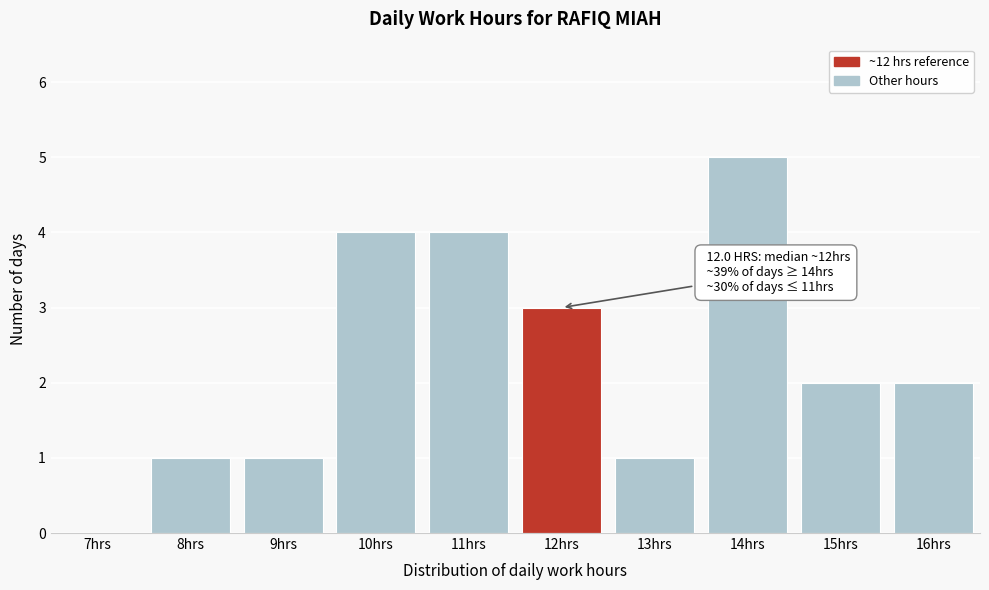

Reading left to right, list all the values displayed in this chart.

7hrs=0	8hrs=1	9hrs=1	10hrs=4	11hrs=4	12hrs=3	13hrs=1	14hrs=5	15hrs=2	16hrs=2